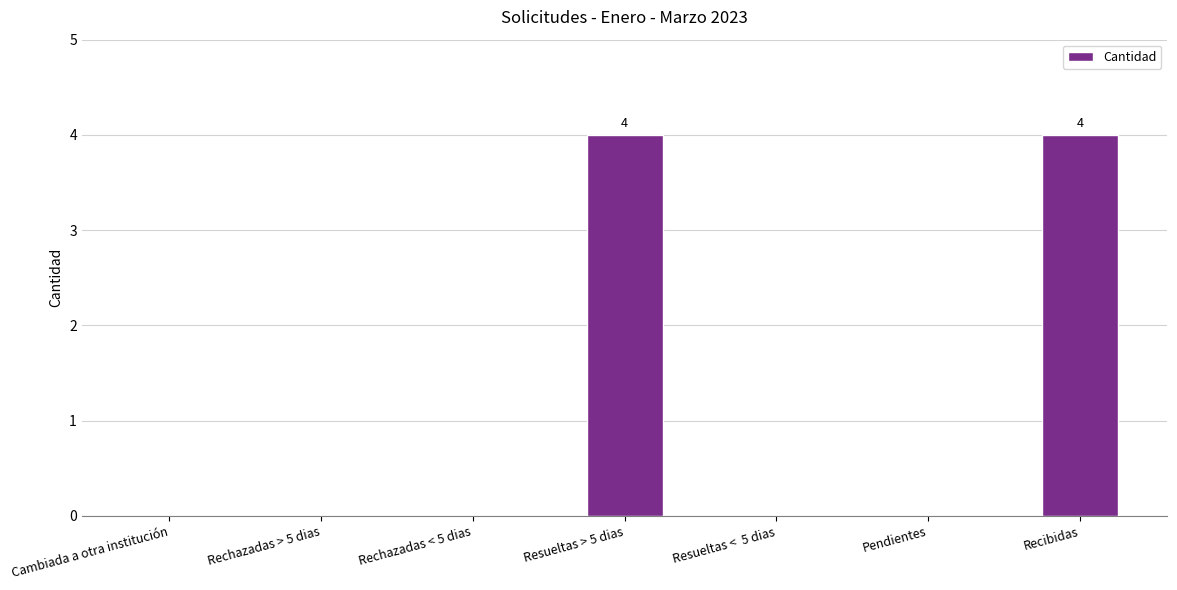

Between Resueltas > 5 dias and Pendientes, which is larger?

Resueltas > 5 dias